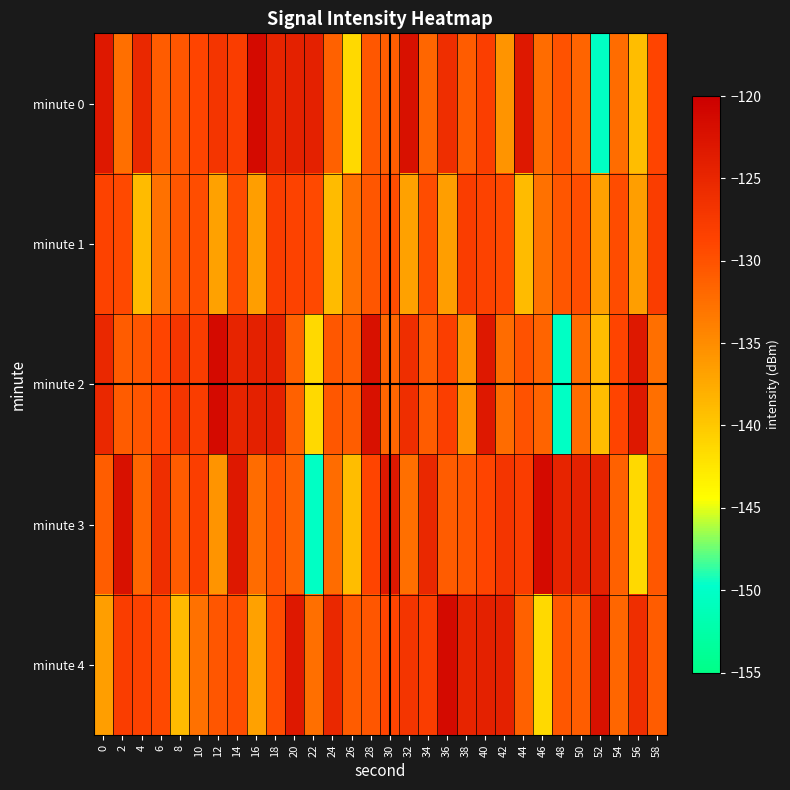

Which series has the largest range (max minus min)?

minute 0